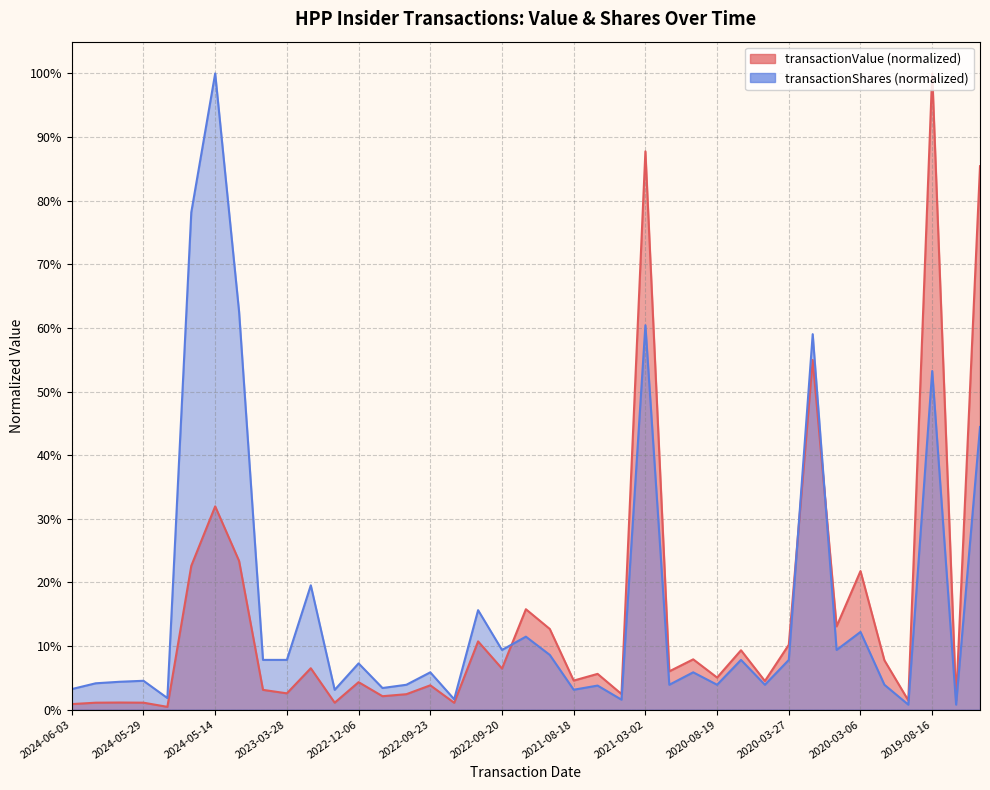

How many lines are shown in the chart?

2